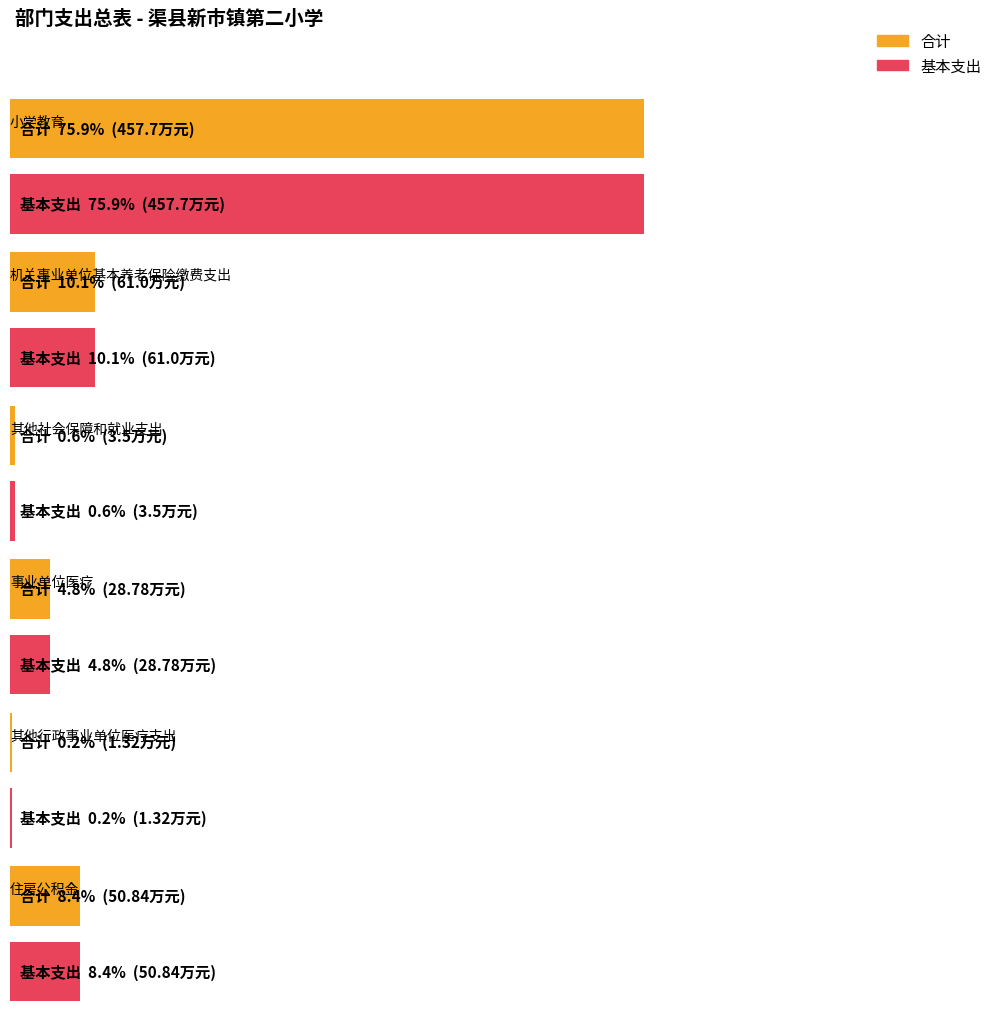

Where is 合计 nearest to the value 229?

机关事业单位基本养老保险缴费支出